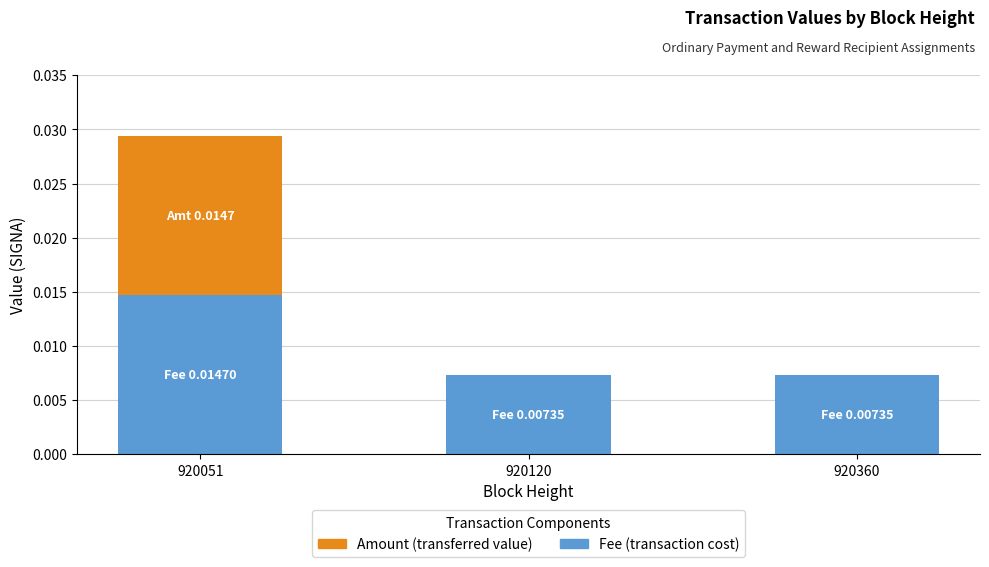

At which category is the sum across all series the highest?

920051